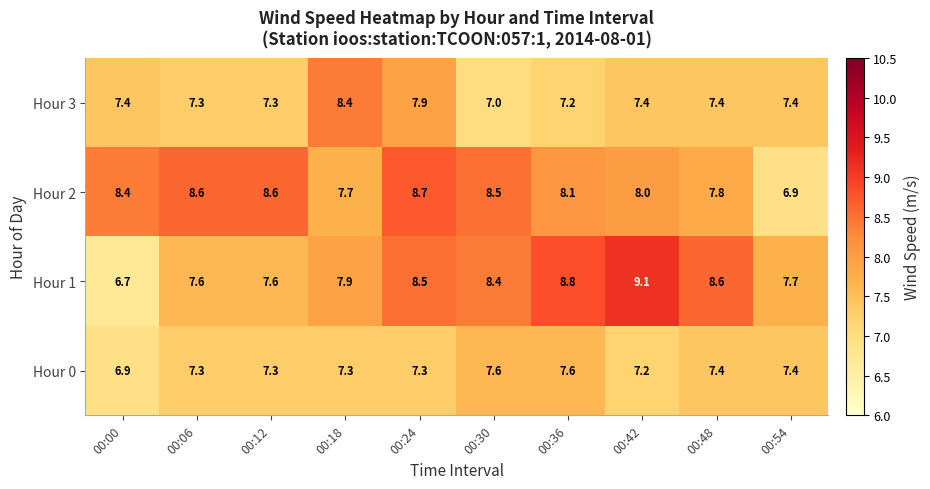

Which label corresponds to the smallest value in the chart?

00:00